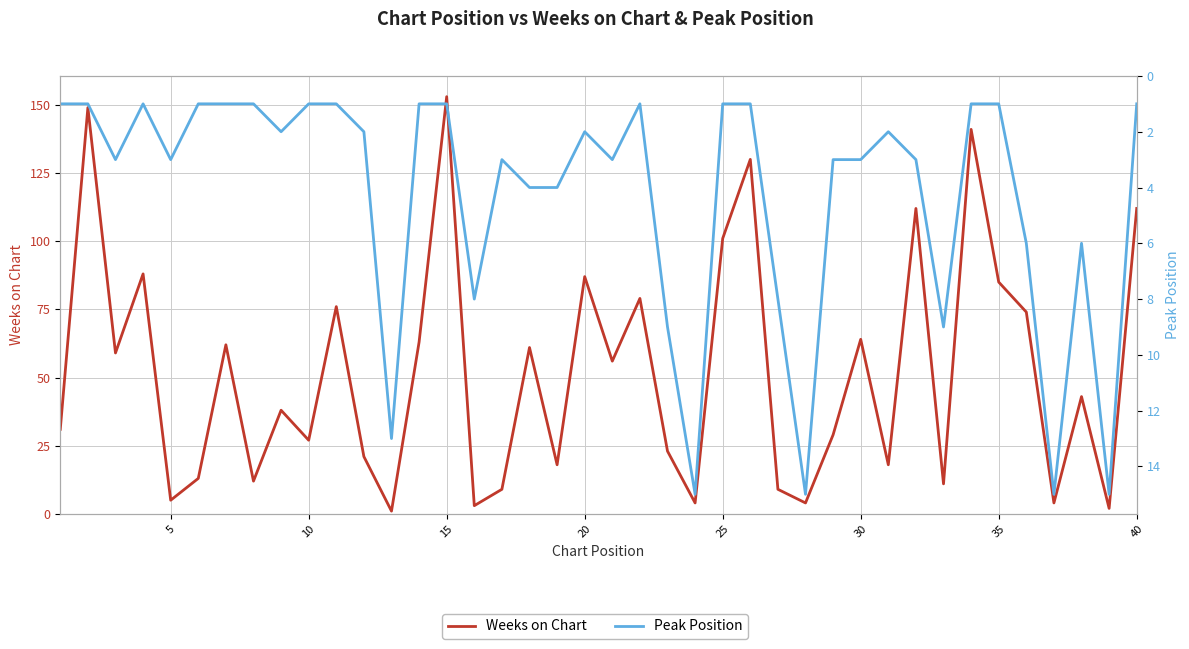

What is the greatest value displayed?

153